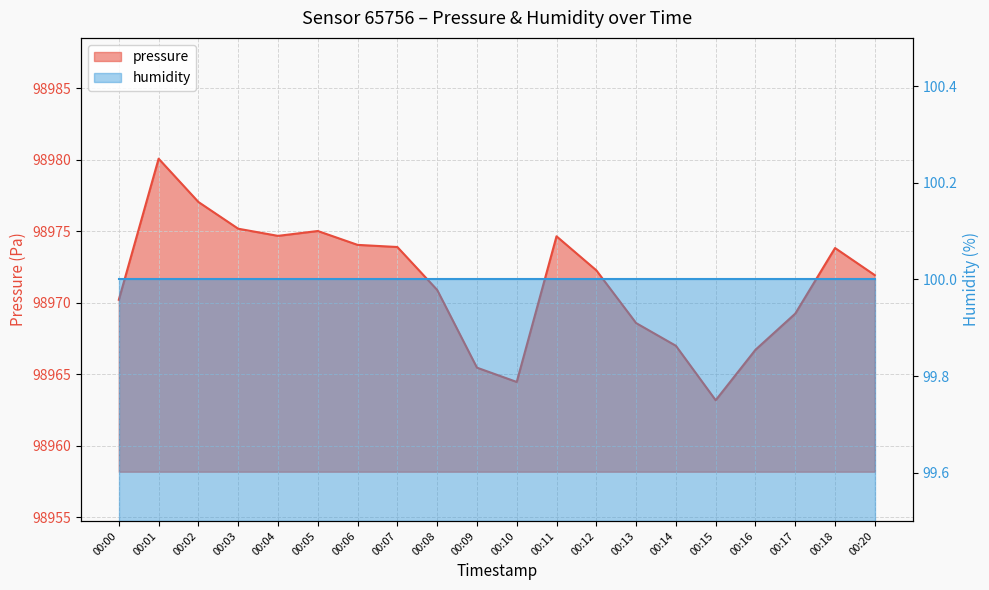

Does the chart display data point markers on the line(s)?

No